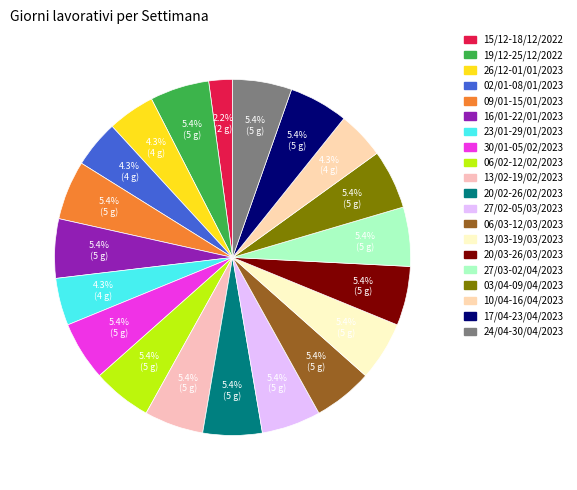

Between 20/02-26/02/2023 and 19/12-25/12/2022, which is larger?

20/02-26/02/2023